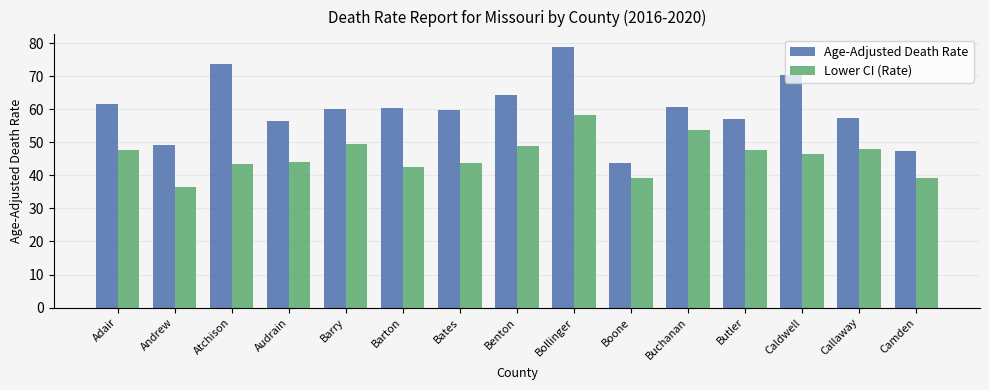

Rank the series at Atchison from lowest to highest value.

Lower CI (Rate), Age-Adjusted Death Rate